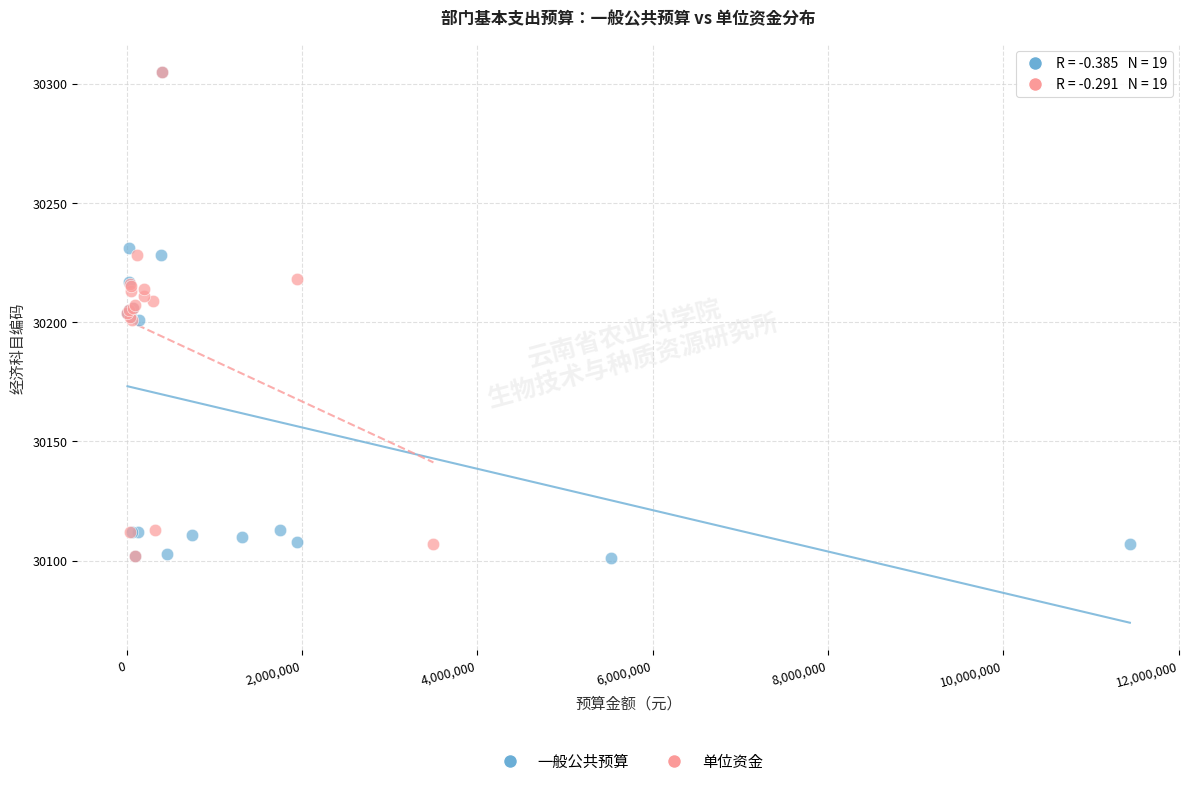

What are all the series names shown in the legend?

一般公共预算, 单位资金